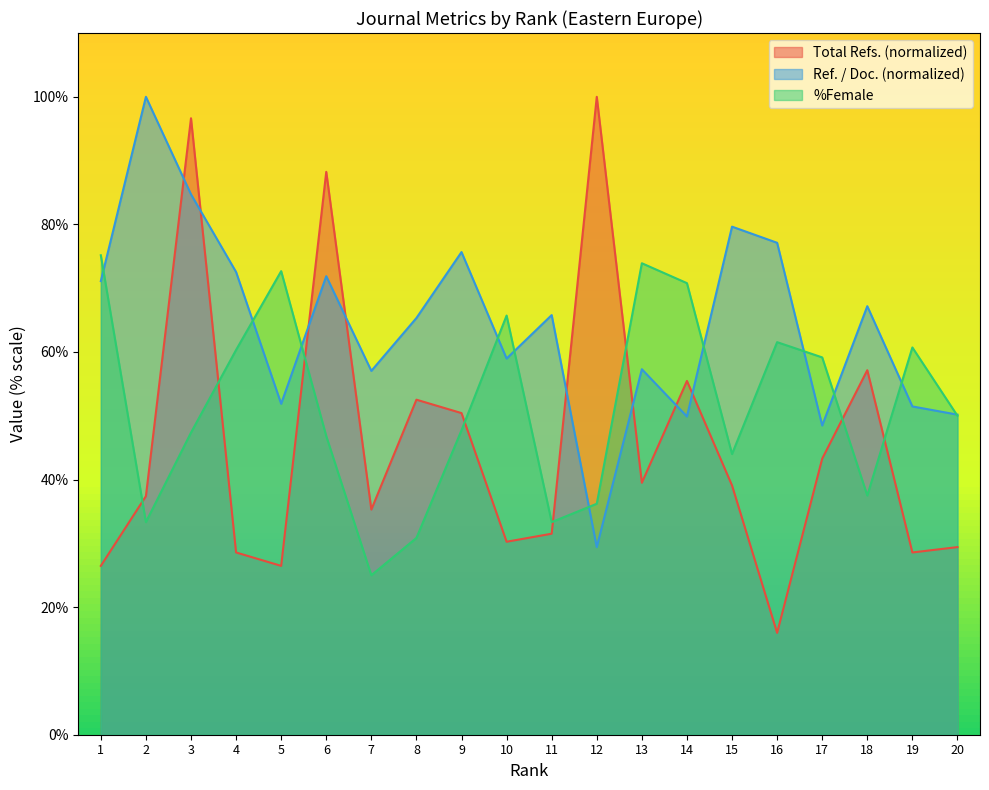

What is the sum of all Total Refs. values?

912.2